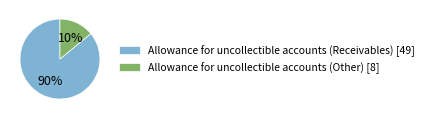

To the nearest percent, what is the combined percentage of Allowance for uncollectible accounts (Other) and Allowance for uncollectible accounts (Receivables)?

100%